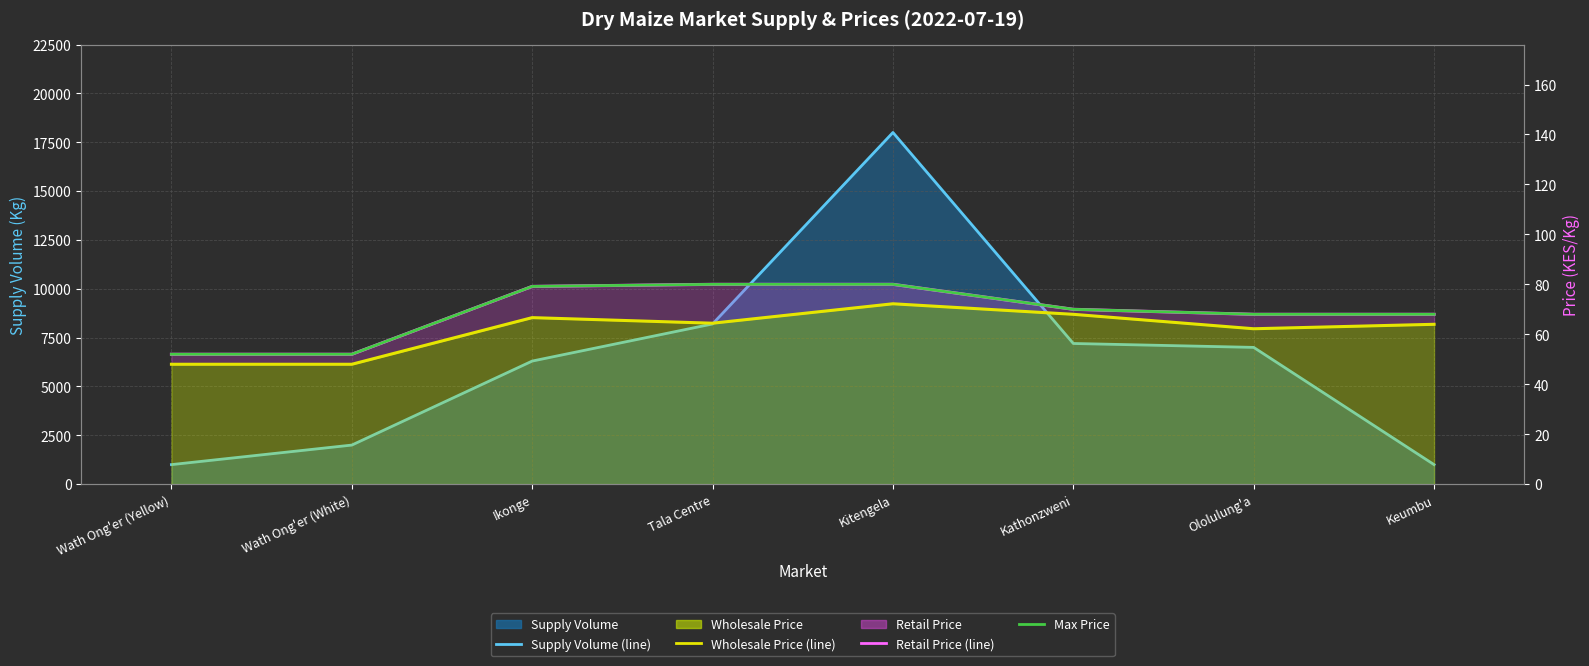

Which series has the largest range (max minus min)?

Supply Volume (line)